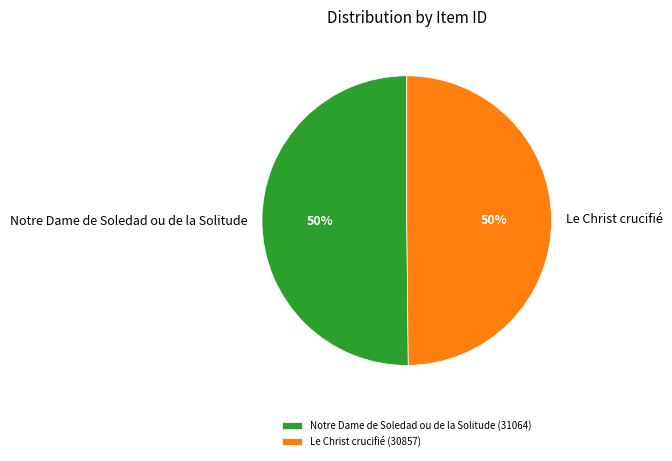

How many segments does this pie chart have?

2